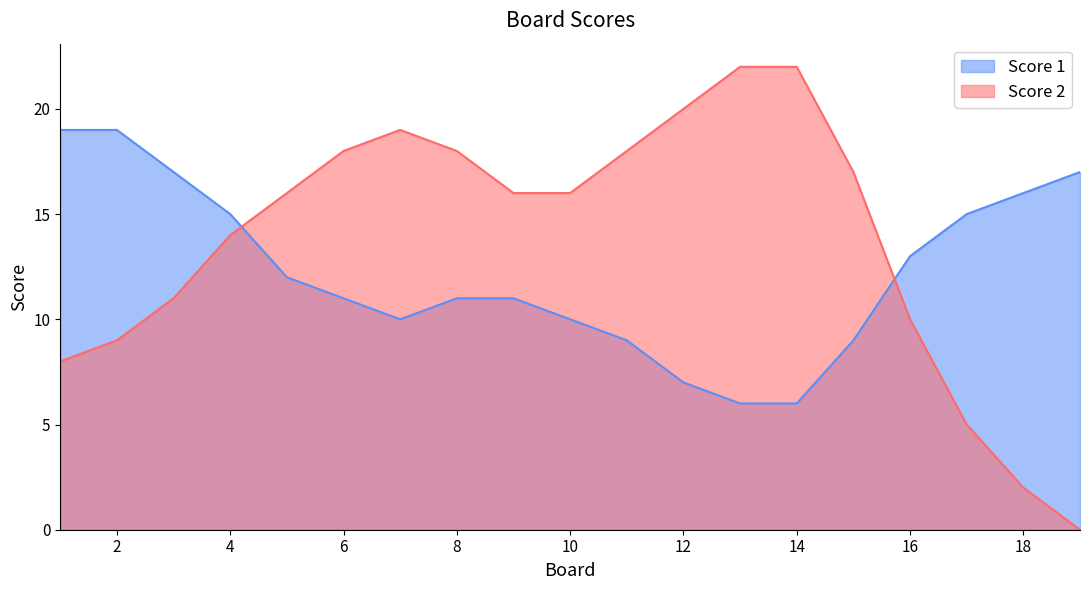

What is the maximum value for Score 1?

19